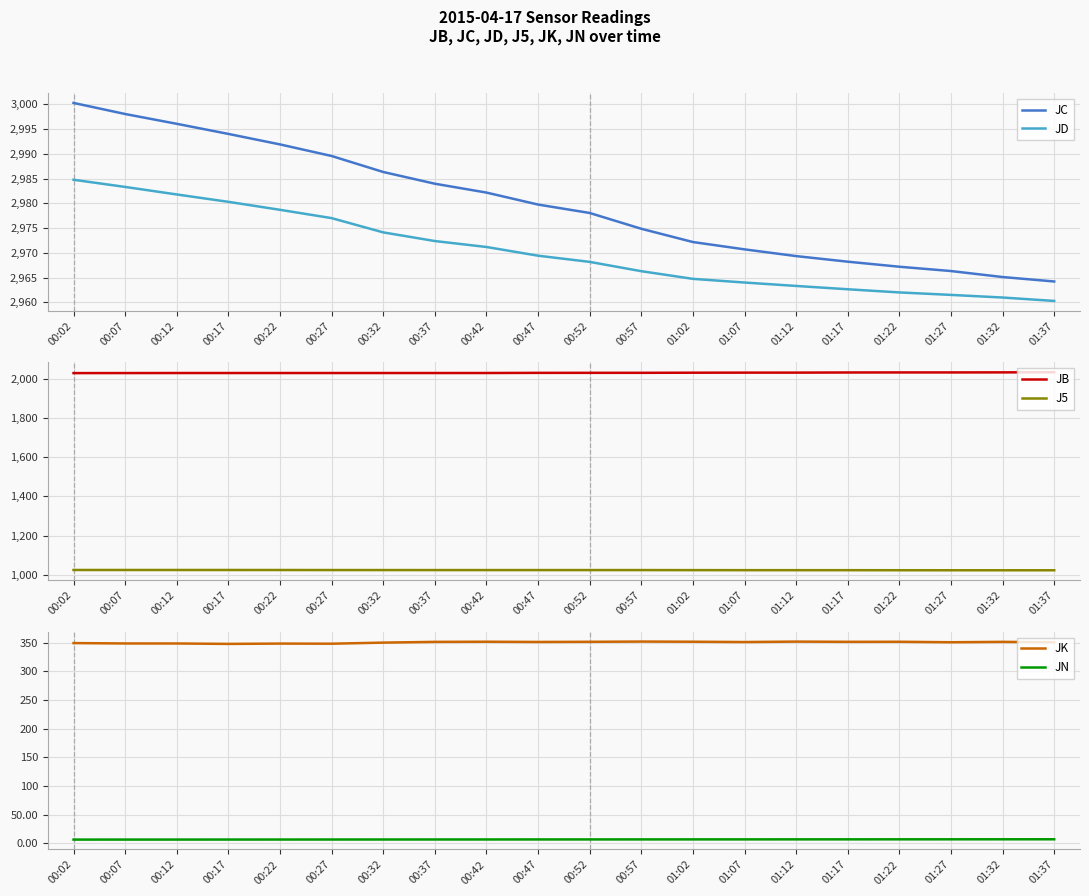

Which series changed the most between 00:17 and 00:47?

JC